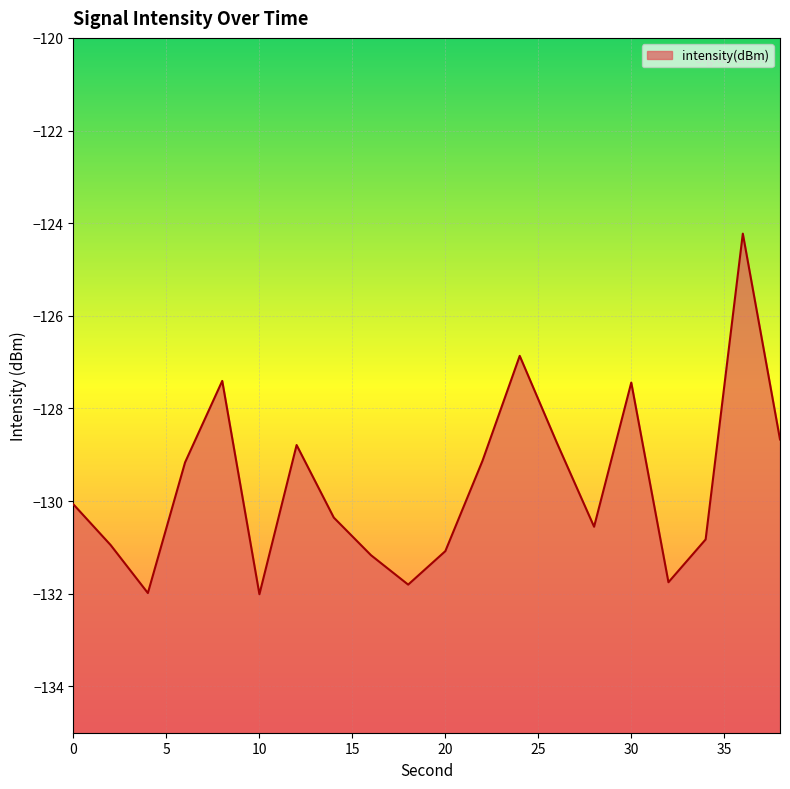

List the labels in order of value, largest first.

36, 24, 8, 30, 38, 26, 12, 22, 6, 0, 14, 28, 34, 2, 20, 16, 32, 18, 4, 10